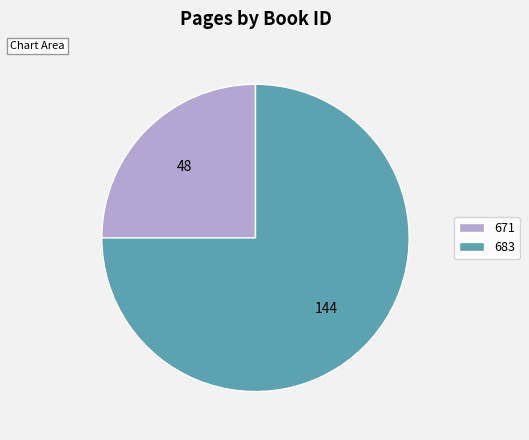

Rank the categories by value from lowest to highest.

671, 683